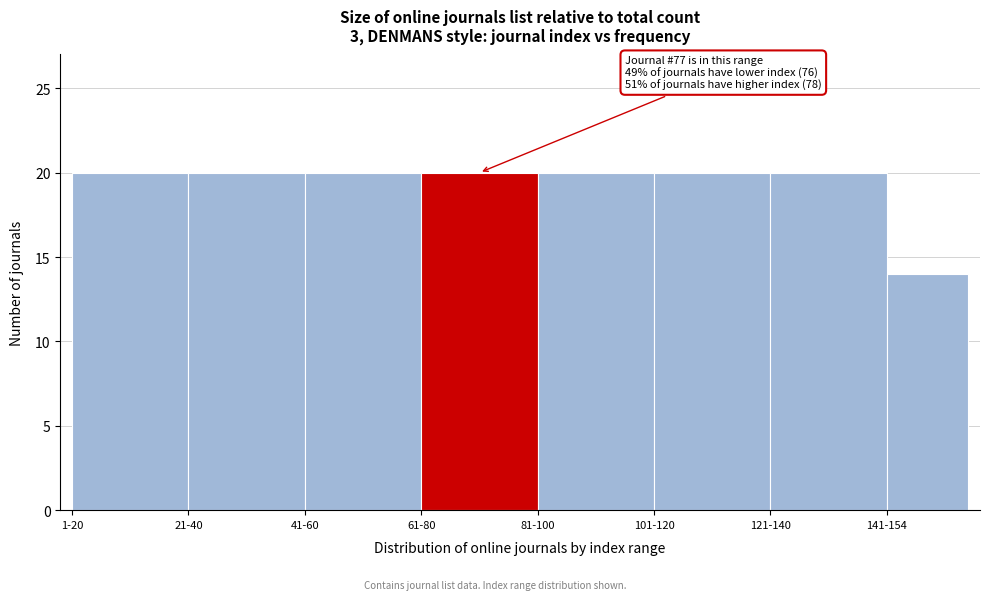

Reading left to right, what are all the values shown in this chart?

20	20	20	20	20	20	20	14